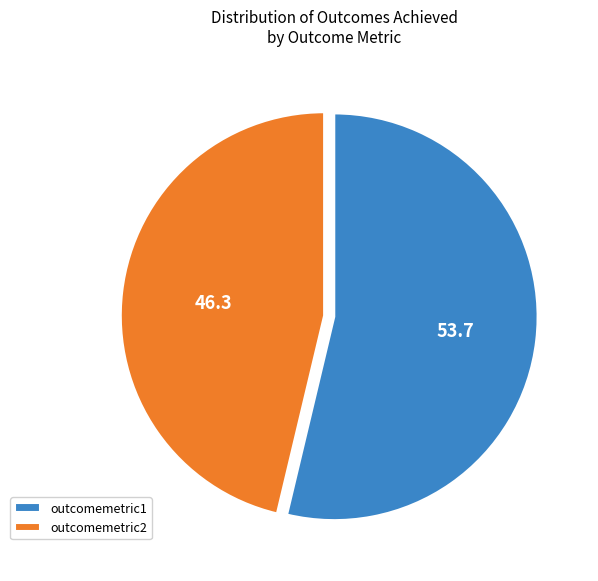

Rank the categories by value from lowest to highest.

outcomemetric2, outcomemetric1